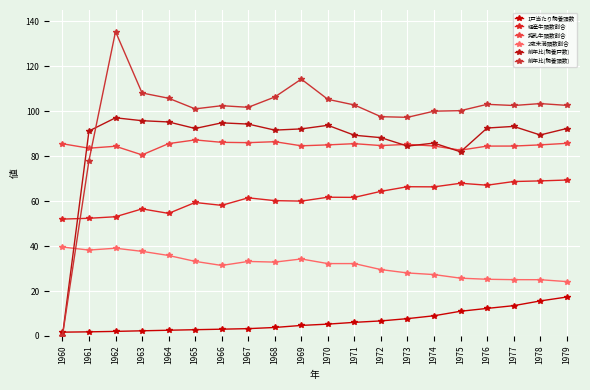

What are all the series names shown in the legend?

1戸当たり飼養頭数, 経産牛頭数割合, 搾乳牛頭数割合, 2歳未満頭数割合, 前年比(飼養戸数), 前年比(飼養頭数)